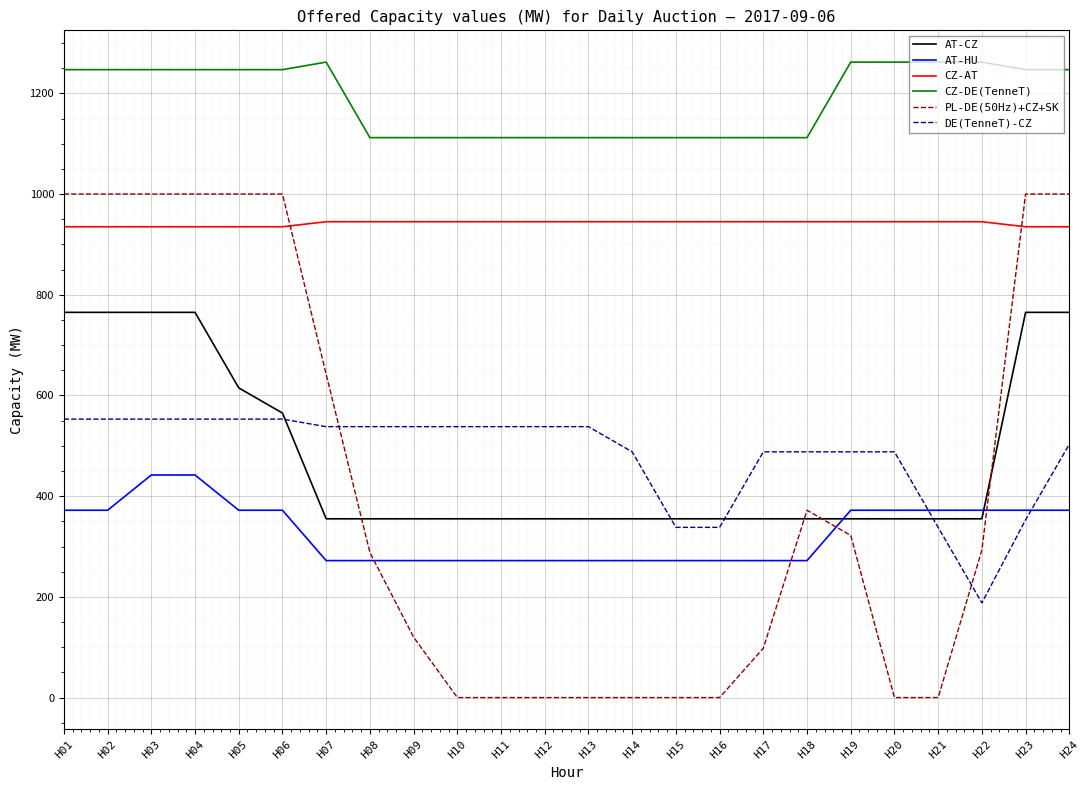

How many categories are shown in the chart?

24